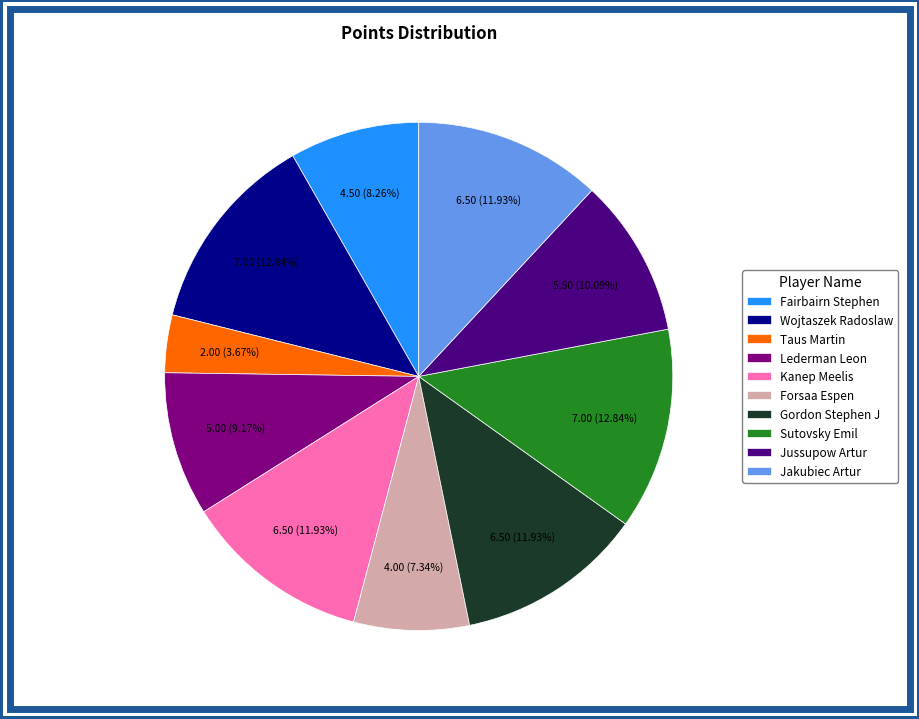

Is the sum of Gordon Stephen J and Taus Martin greater than half?

No